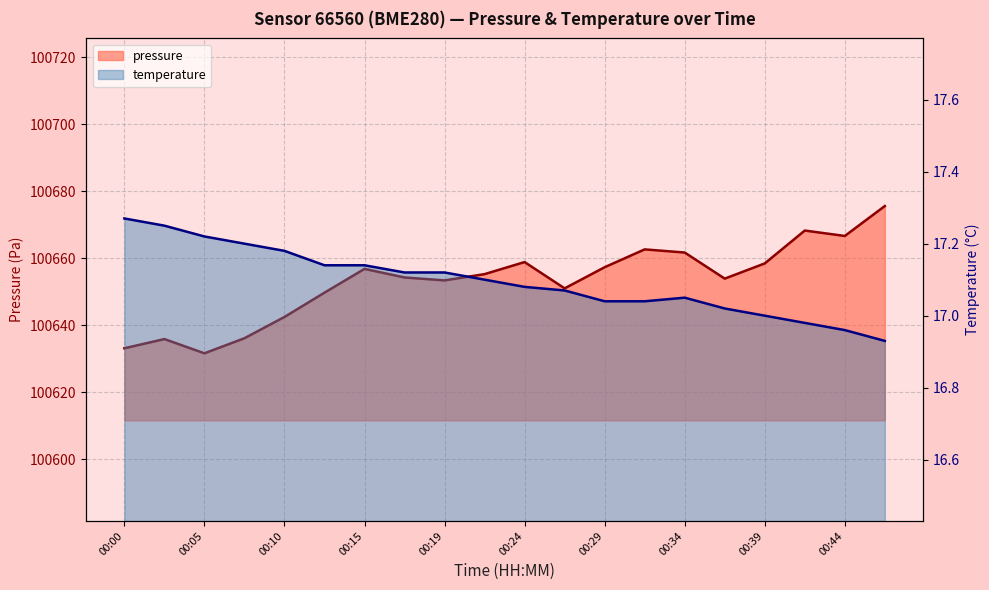

How many lines are shown in the chart?

2